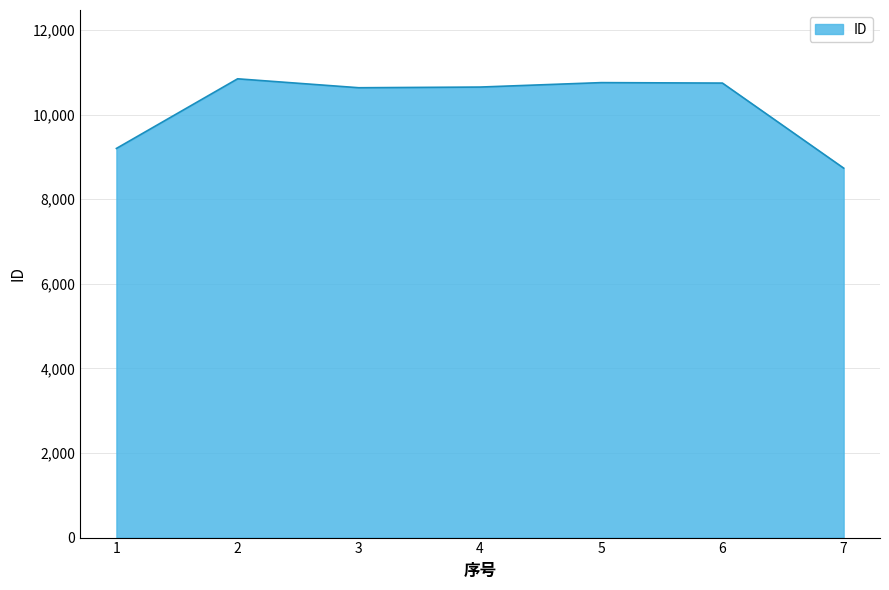

At which label does the data first exceed 10649?

2